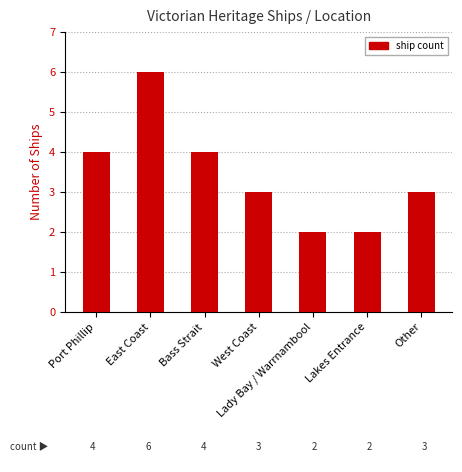

The value at Port Phillip is 6. True or false?

False